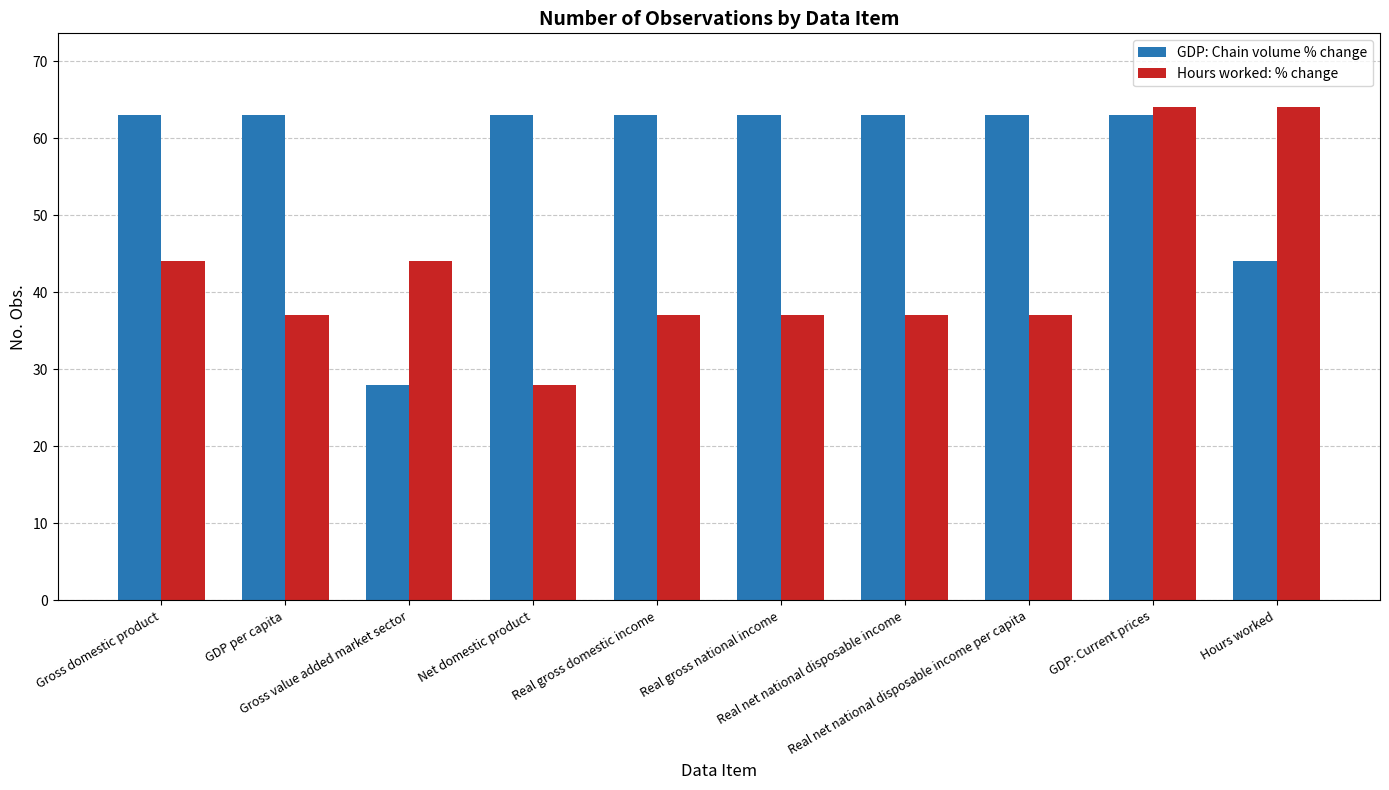

What value does the GDP: Chain volume % change series have at GDP: Current prices?

63